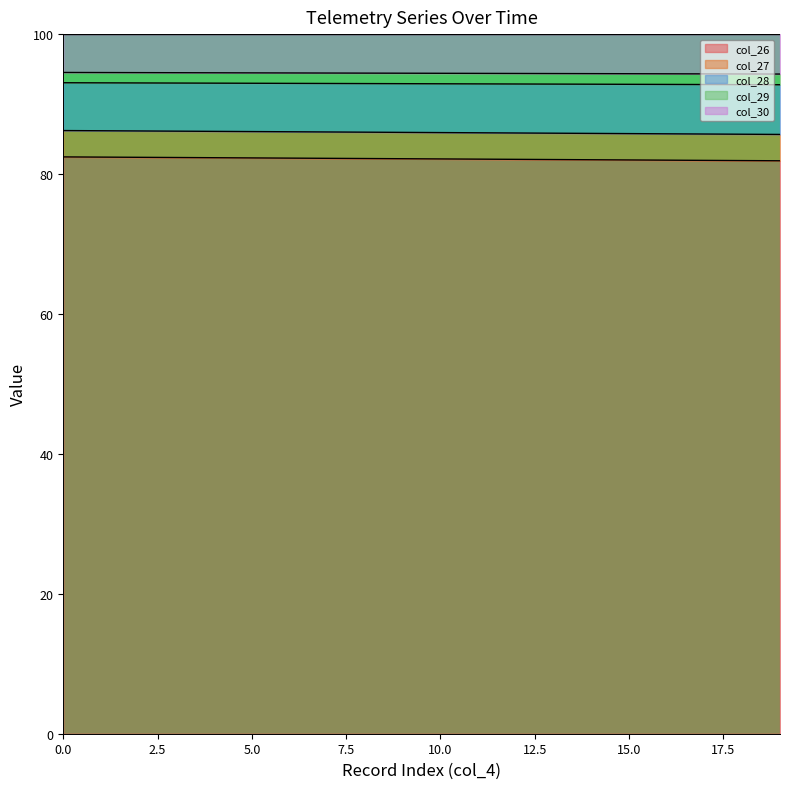

What is the highest value of the col_26 series?

82.4